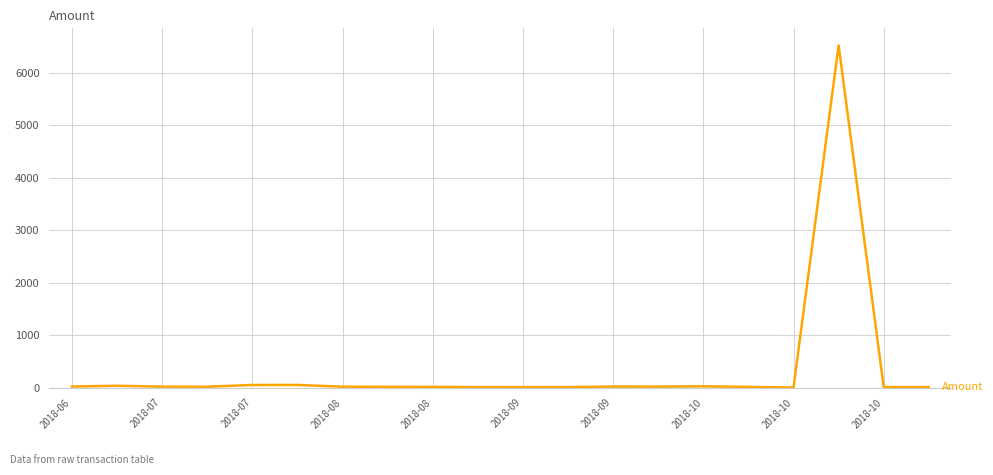

What is the difference between the maximum and minimum values?

6519.0